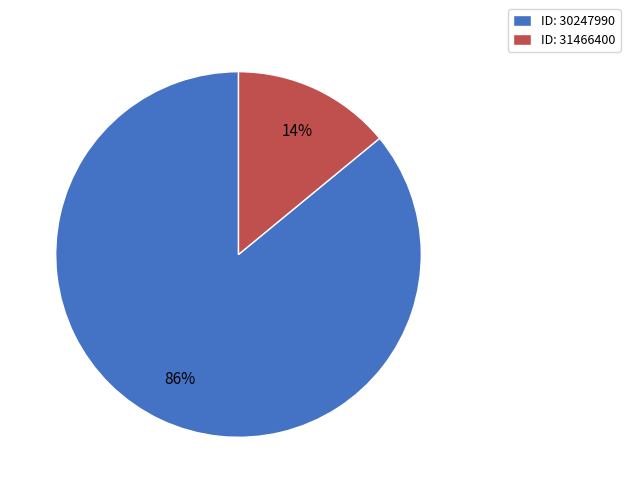

Is it true that ID: 30247990 is 86% of the pie?

True